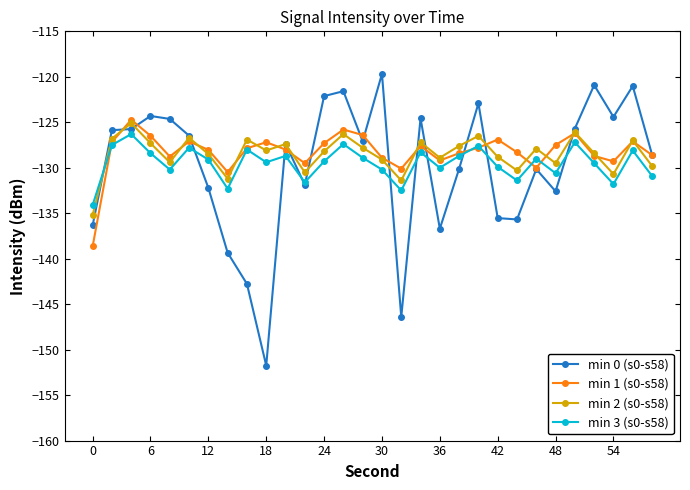

Rank the series by their maximum value, from highest to lowest.

min 0 (s0-s58), min 1 (s0-s58), min 2 (s0-s58), min 3 (s0-s58)